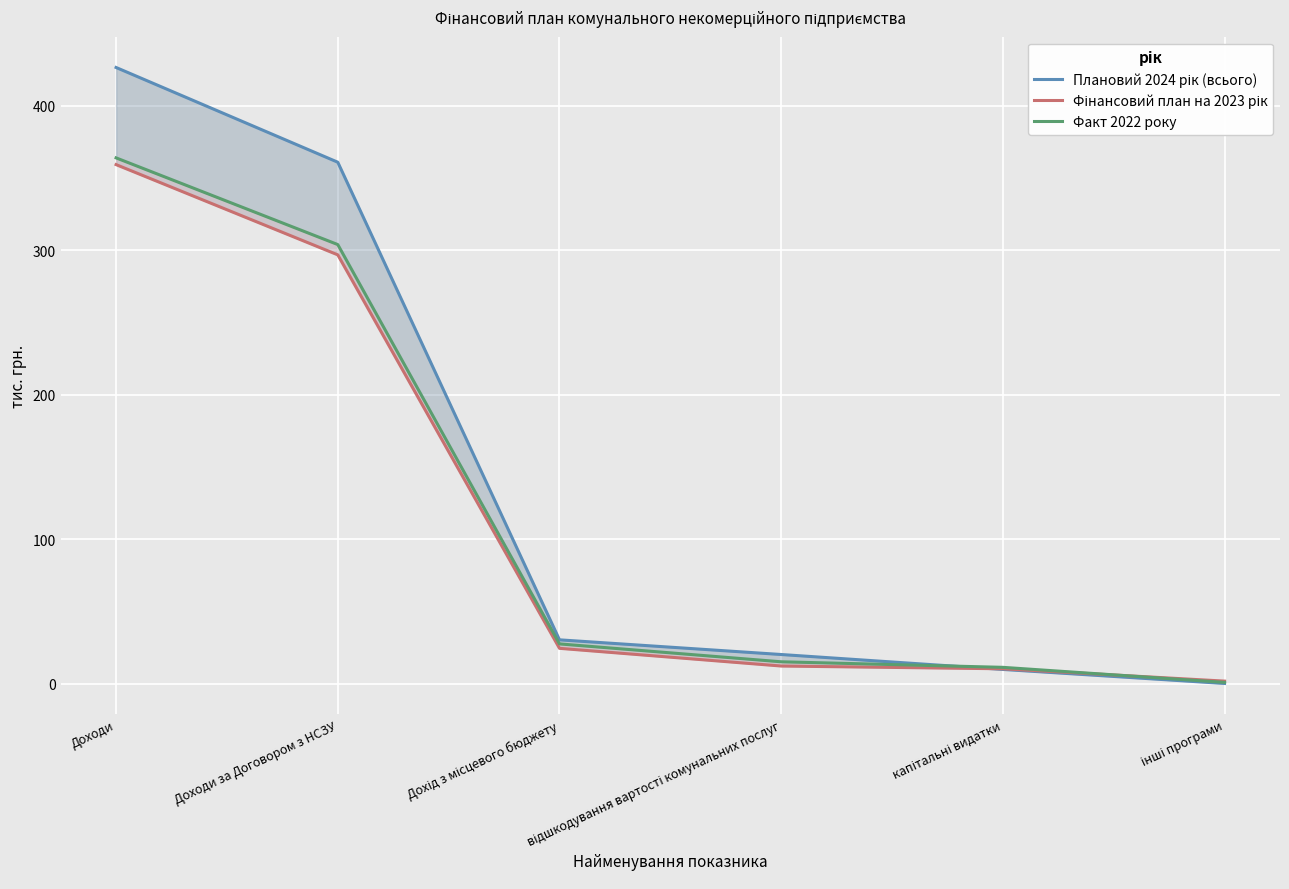

At which label does Факт 2022 року first exceed 27?

Доходи